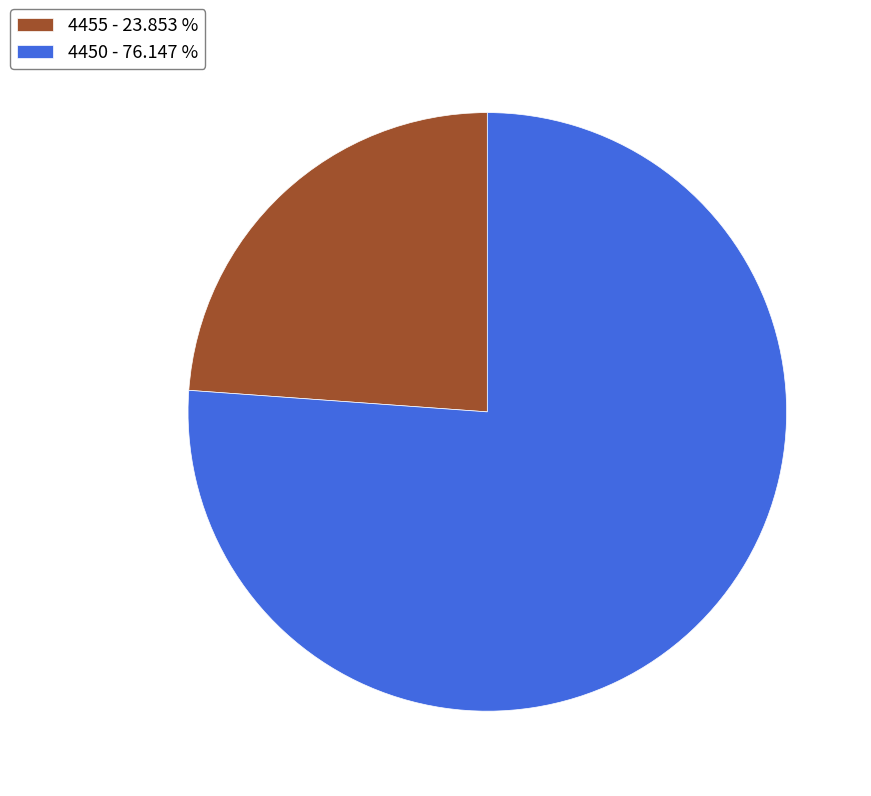

Which slice is the largest?

4450